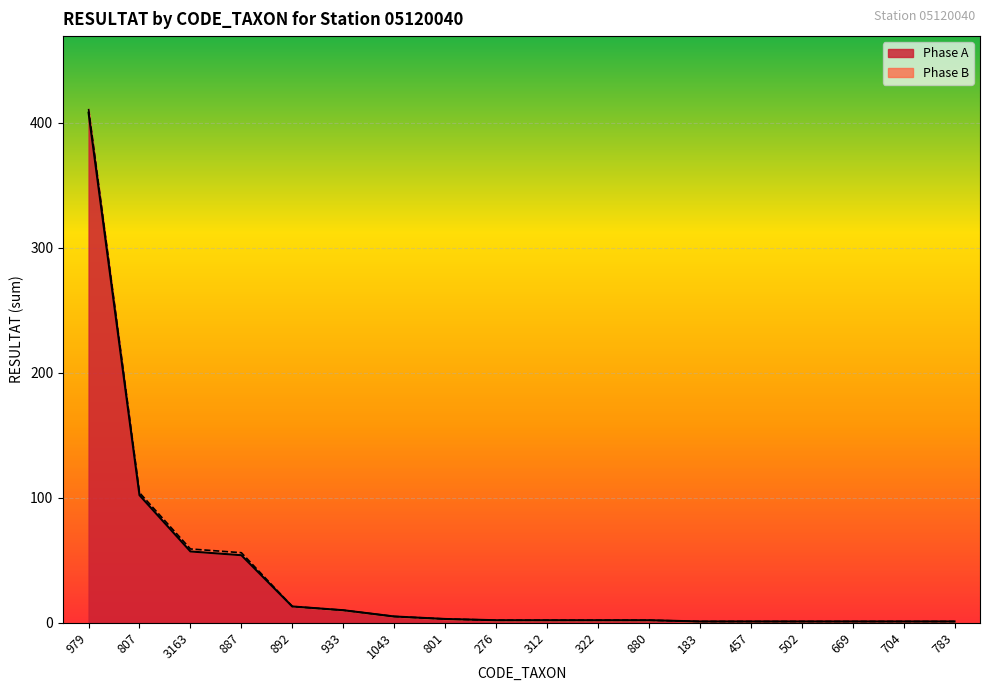

List the labels in order of value, largest first.

979, 807, 3163, 887, 892, 933, 1043, 801, 276, 312, 322, 880, 183, 457, 502, 669, 704, 783